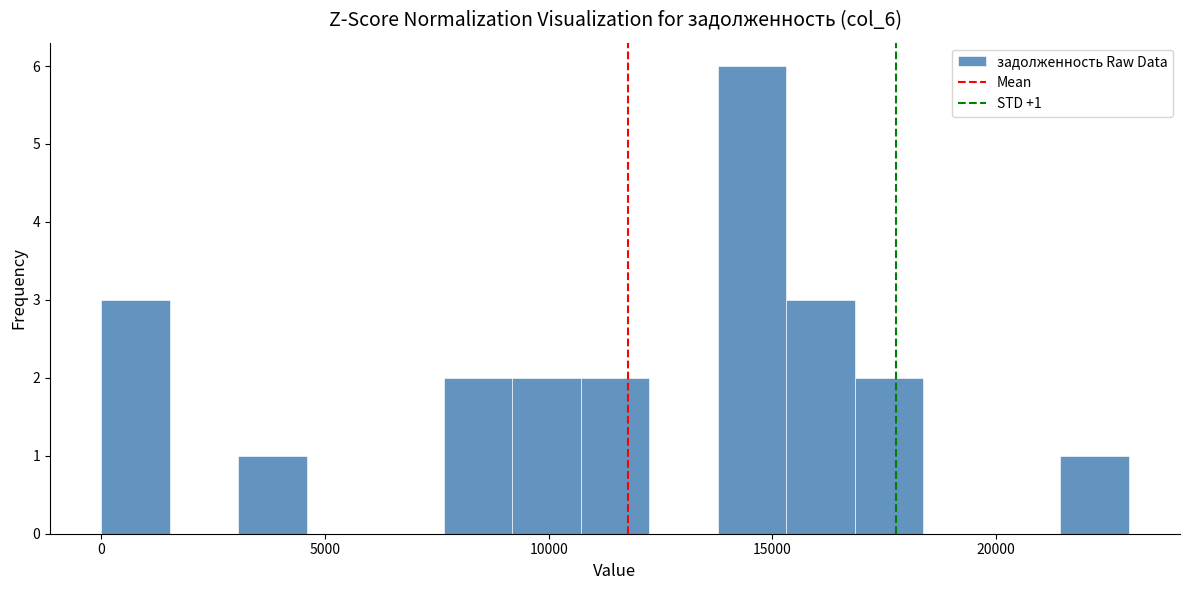

Around what value on the x-axis is the tallest bar? Give the approximate position of its centre, as read against the axis.

14500